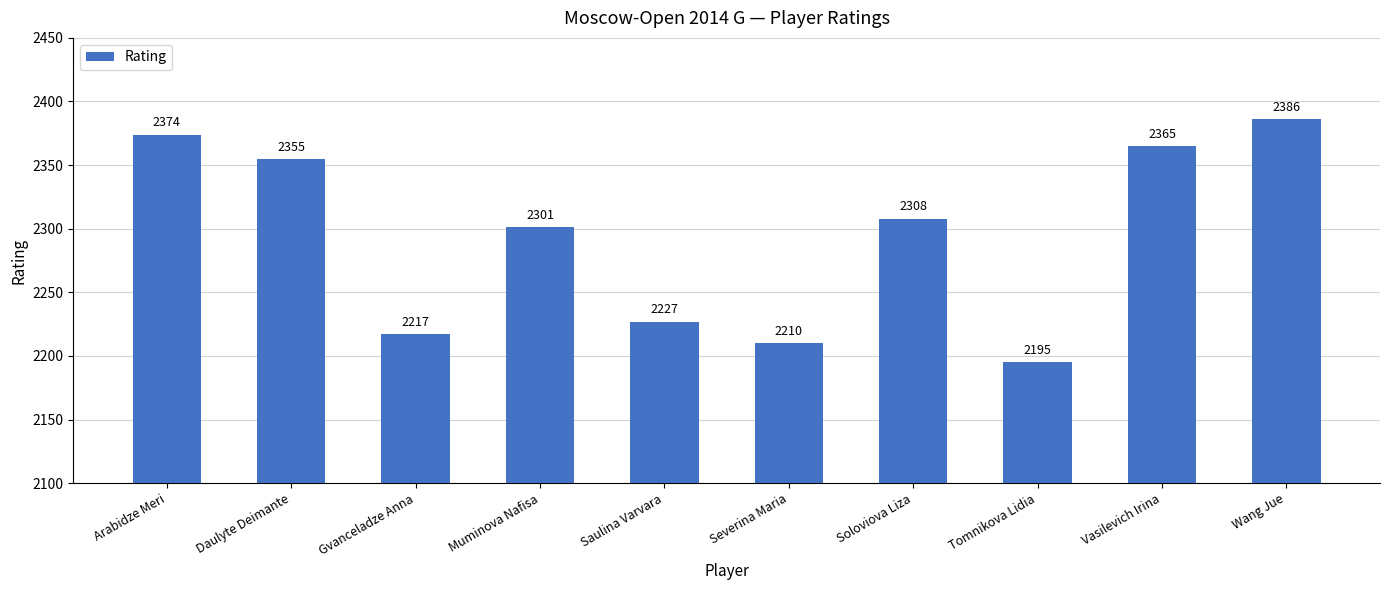

Reading left to right, transcribe all the data shown in this chart.

Arabidze Meri=2374	Daulyte Deimante=2355	Gvanceladze Anna=2217	Muminova Nafisa=2301	Saulina Varvara=2227	Severina Maria=2210	Soloviova Liza=2308	Tomnikova Lidia=2195	Vasilevich Irina=2365	Wang Jue=2386